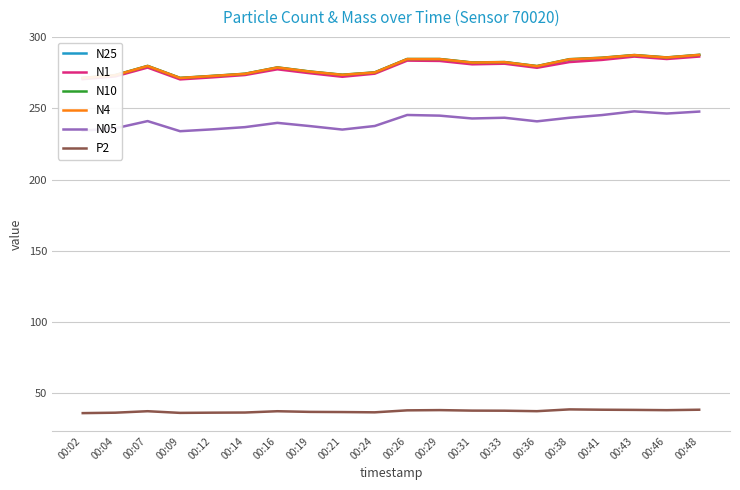

True or false: N1 has more than 0 interior local peaks.

True